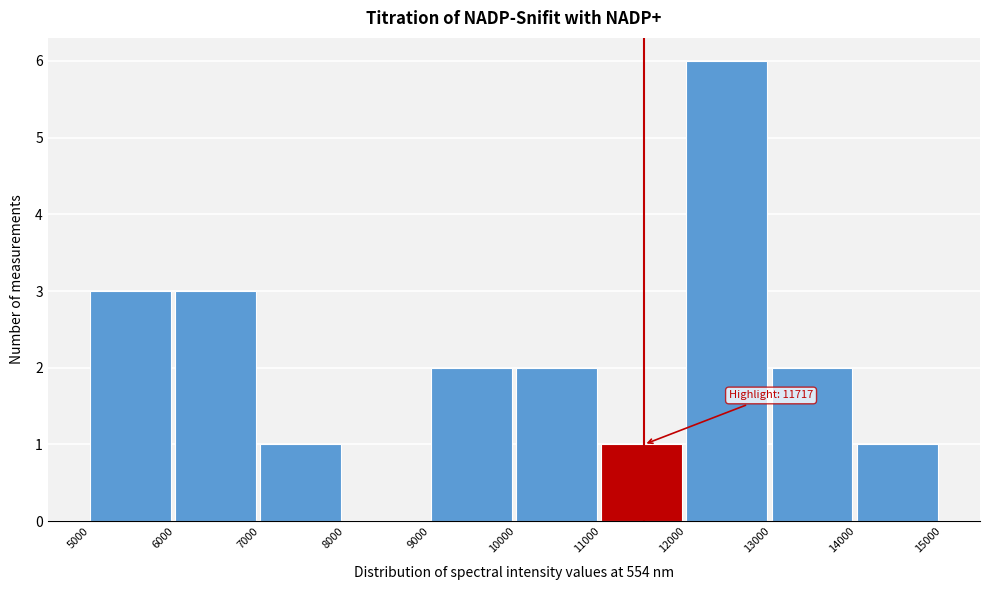

Over which range of the x-axis is the bar tallest?

12000 to 13000